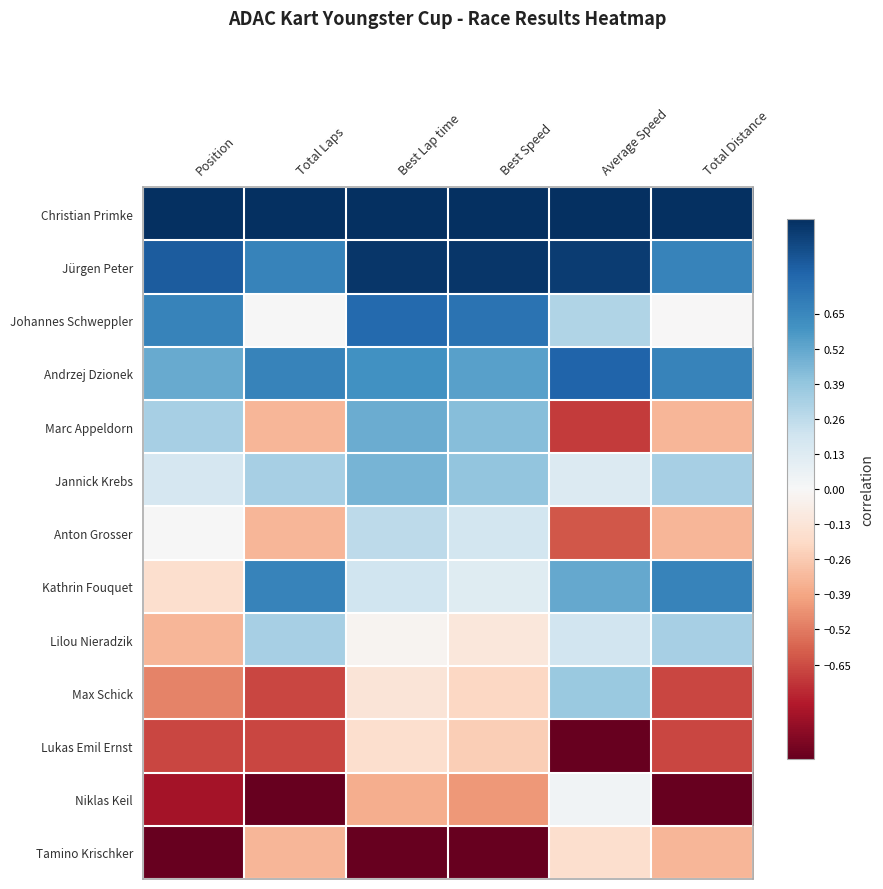

At Best Lap time, list the series in order from largest to smallest.

Christian Primke, Jürgen Peter, Johannes Schweppler, Andrzej Dzionek, Marc Appeldorn, Jannick Krebs, Anton Grosser, Kathrin Fouquet, Lilou Nieradzik, Max Schick, Lukas Emil Ernst, Niklas Keil, Tamino Krischker